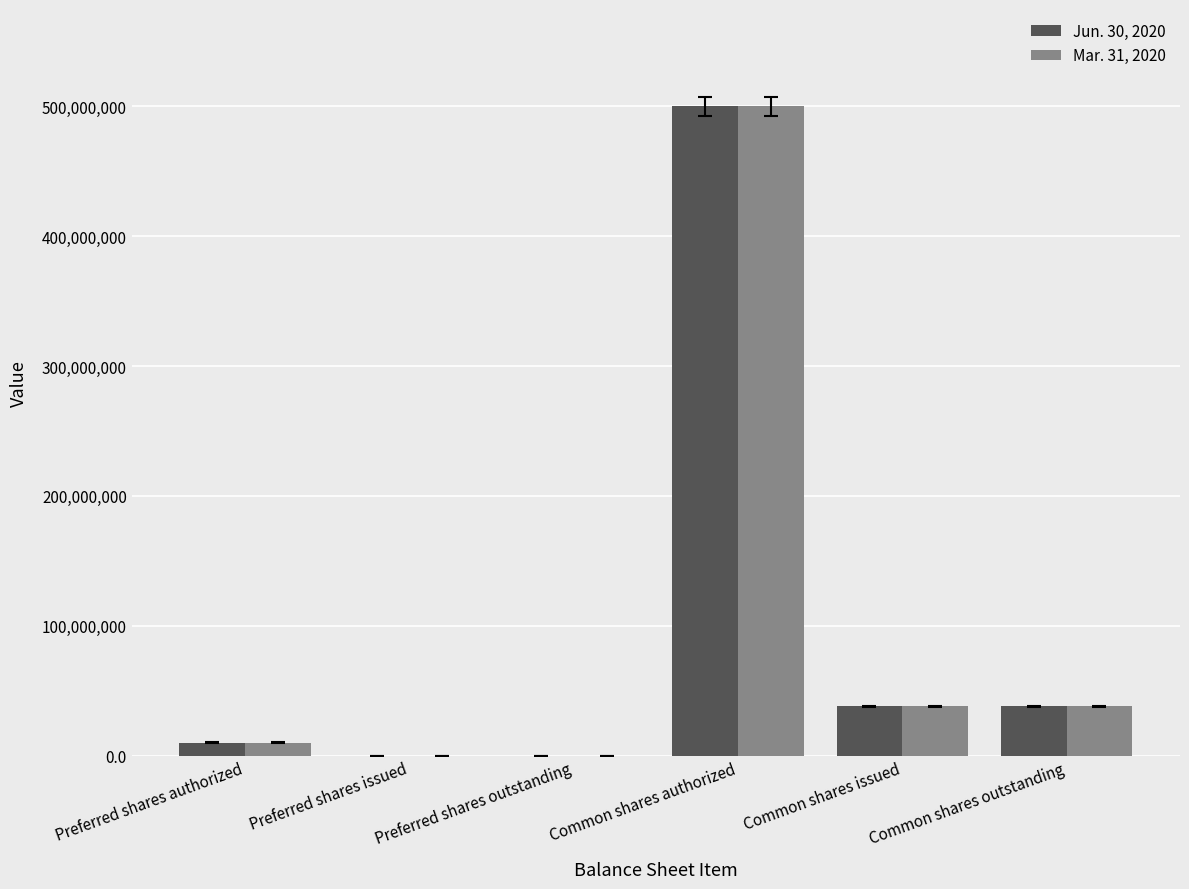

True or false: Mar. 31, 2020 has a value of 57500207 at Common shares issued.

False